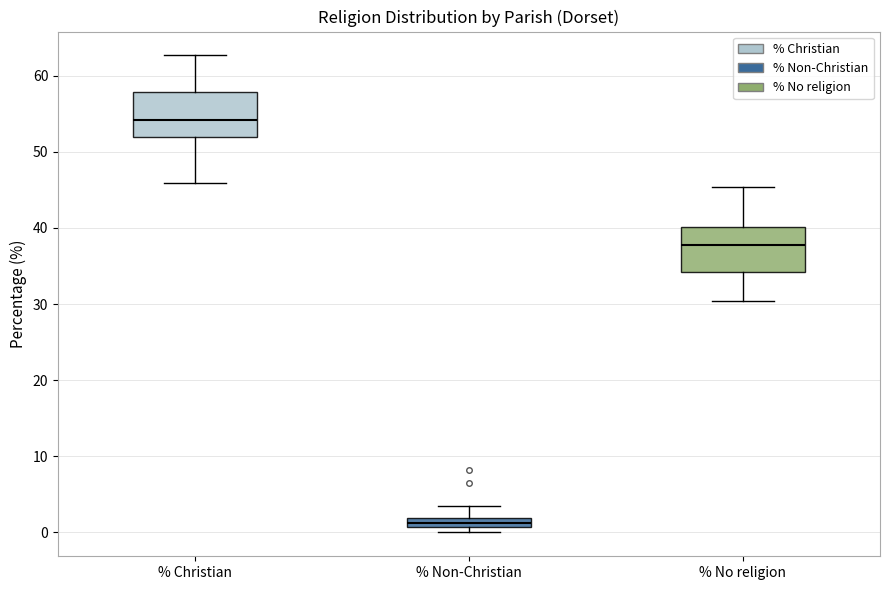

Which box has the lowest median line?

% Non-Christian